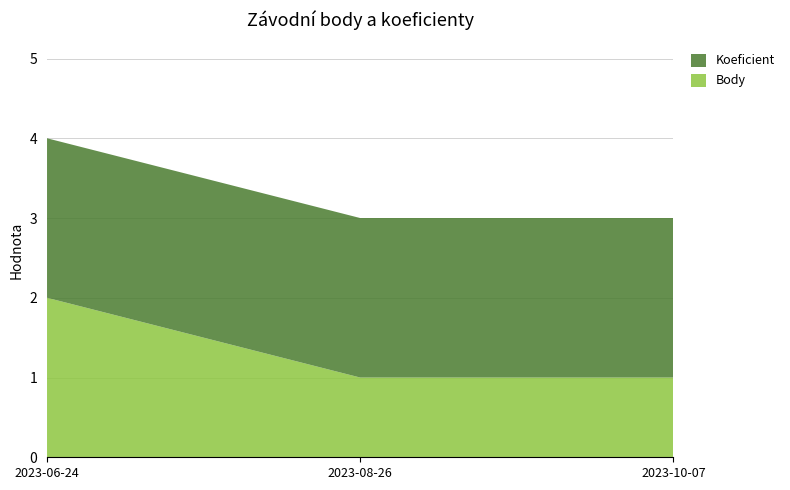

The Body series shows 3 at 2023-06-24. True or false?

False